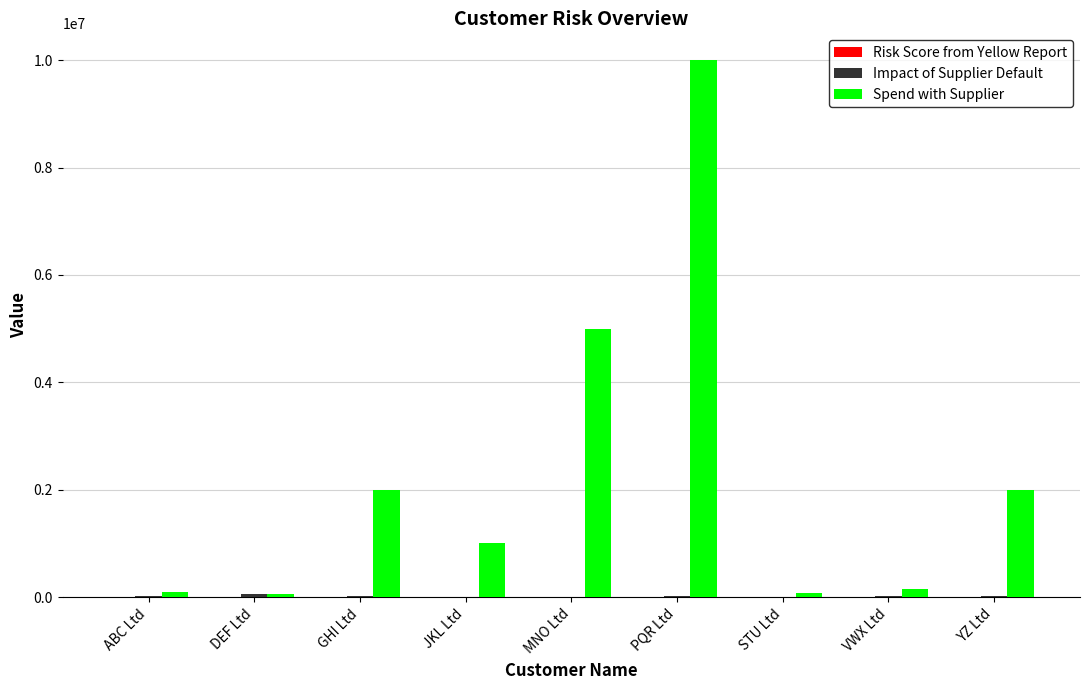

The Spend with Supplier series shows 2000000 at YZ Ltd. True or false?

True